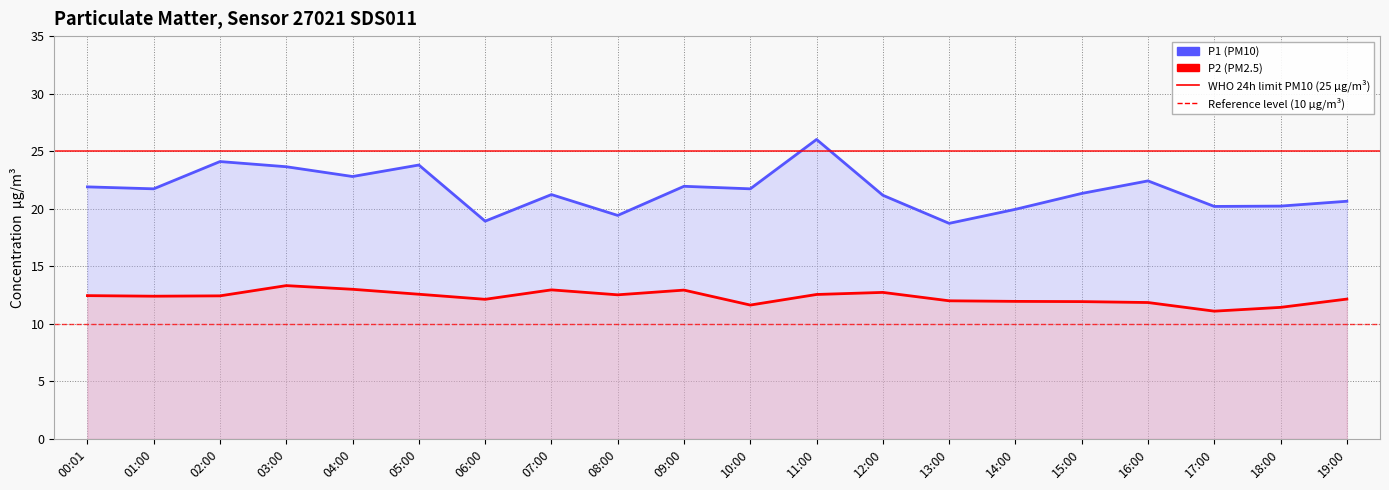

Reading left to right, list all the values displayed in this chart.

P1: 00:01=21.9	01:00=21.7	02:00=24.1	03:00=23.6	04:00=22.8	05:00=23.8	06:00=18.9	07:00=21.2	08:00=19.4	09:00=21.9	10:00=21.7	11:00=26.0	12:00=21.2	13:00=18.7	14:00=19.9	15:00=21.3	16:00=22.4	17:00=20.2	18:00=20.2	19:00=20.6
P2: 00:01=12.4	01:00=12.4	02:00=12.4	03:00=13.3	04:00=13.0	05:00=12.6	06:00=12.1	07:00=12.9	08:00=12.5	09:00=12.9	10:00=11.6	11:00=12.6	12:00=12.7	13:00=12.0	14:00=11.9	15:00=11.9	16:00=11.8	17:00=11.1	18:00=11.4	19:00=12.2